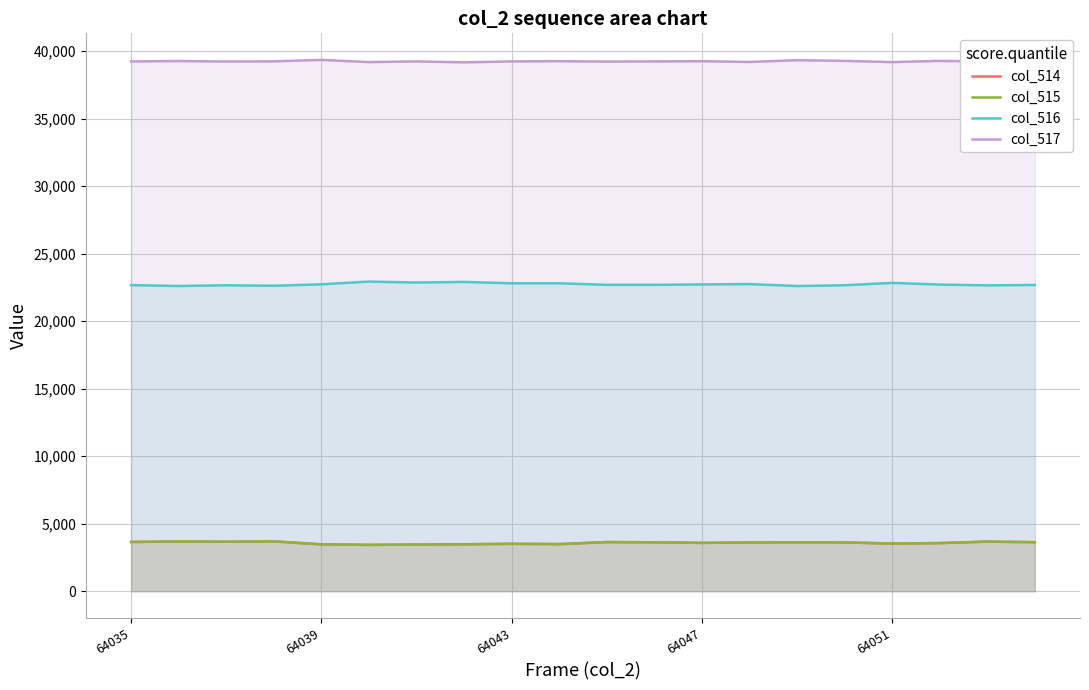

Is the value of col_514 at 7 greater than the value of col_517 at 11?

No